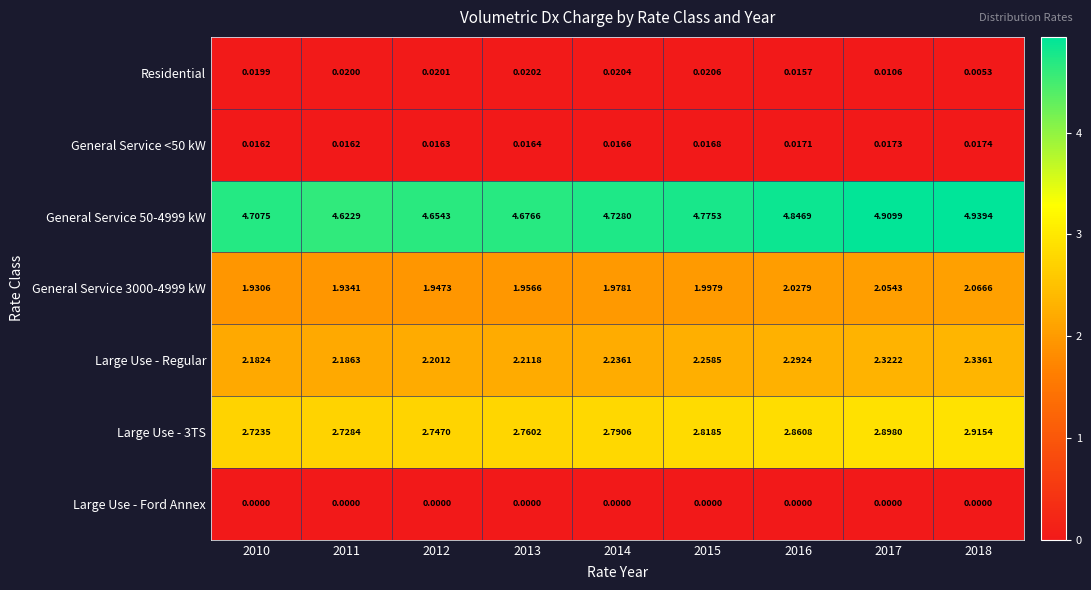

Is the value of Large Use - 3TS at 2017 greater than the value of Residential at 2015?

Yes